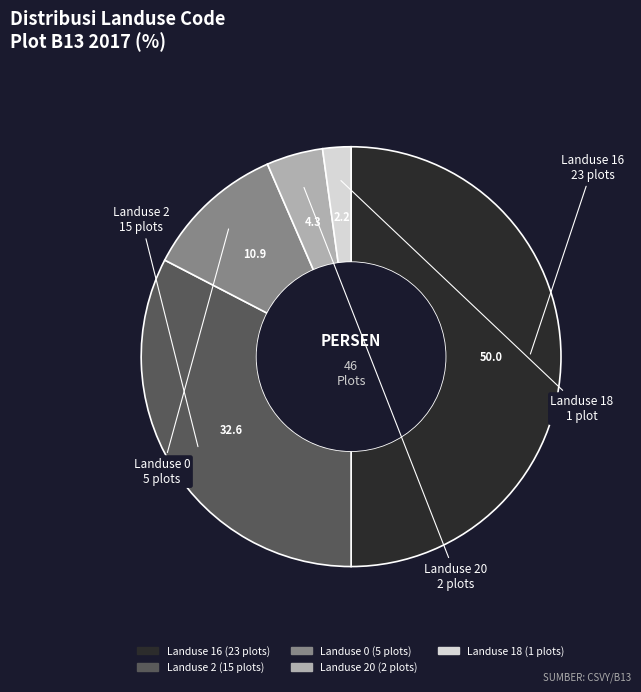

What is the largest slice in the pie chart?

Landuse 16